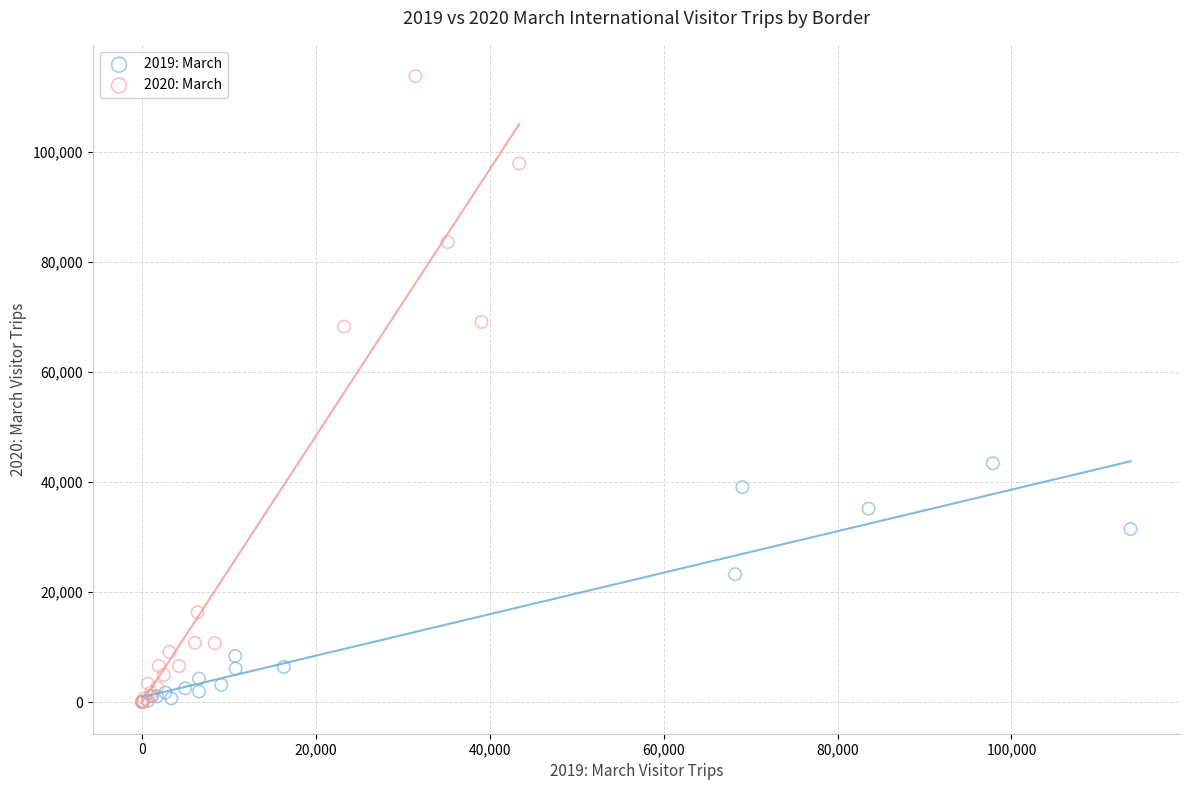

Which series has the widest spread of Y values?

2020: March